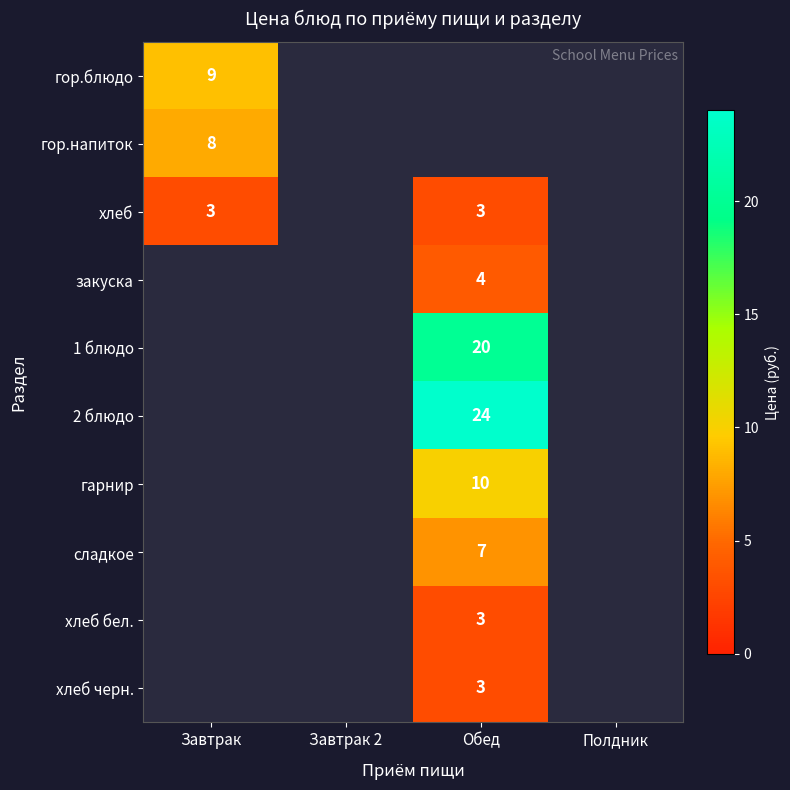

What is the greatest value displayed?

24.0